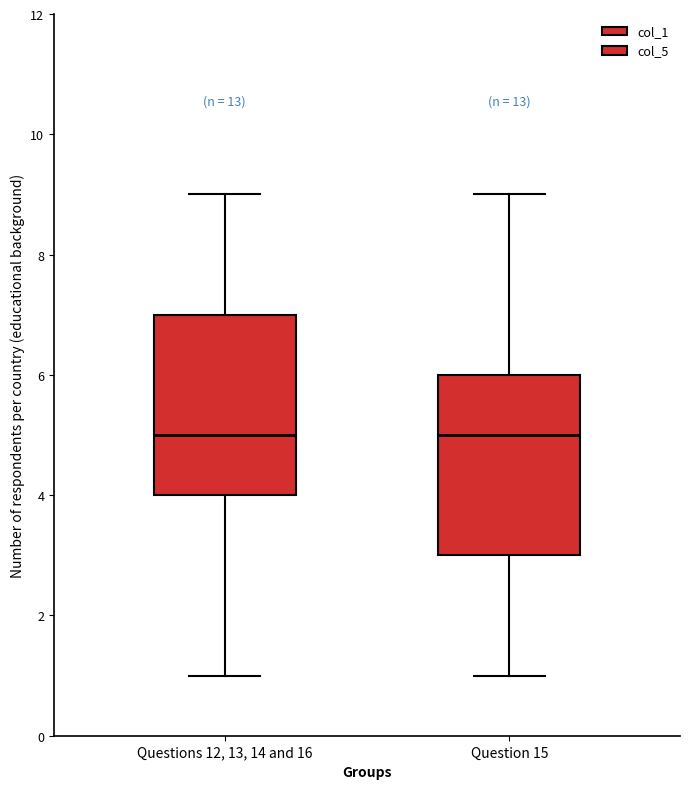

Reading left to right, transcribe this box plot: for each box, give where its median line is, the range the box spans, and where its two whiskers end, as read against the y-axis. The values are not printed on the chart, so give them approximately, as read against the axis.

Questions 12, 13, 14 and 16: median 5, box 4 to 7, whiskers 1 to 9
Question 15: median 5, box 3 to 6, whiskers 1 to 9